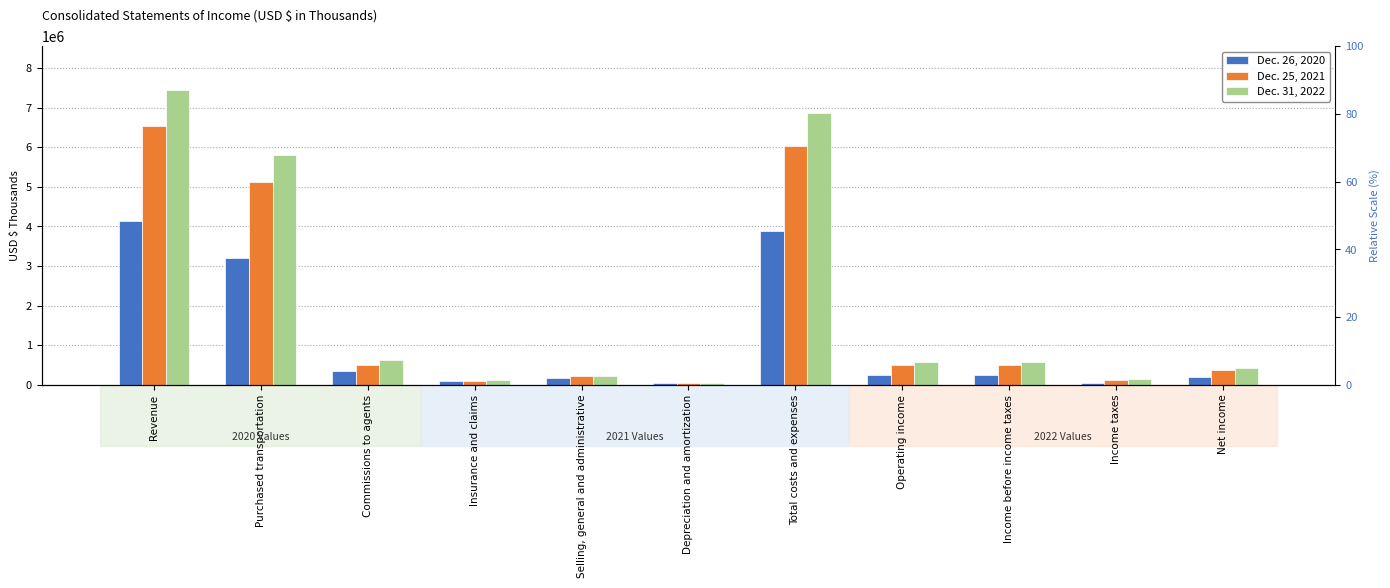

List the series in order of their peak value, highest first.

Dec. 31, 2022, Dec. 25, 2021, Dec. 26, 2020